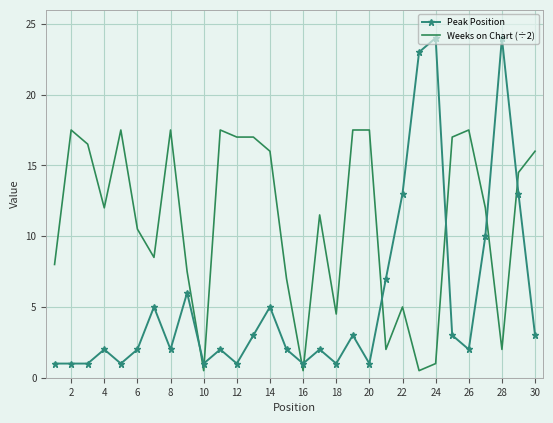

Which series has the largest total across all categories?

Weeks on Chart (÷2)